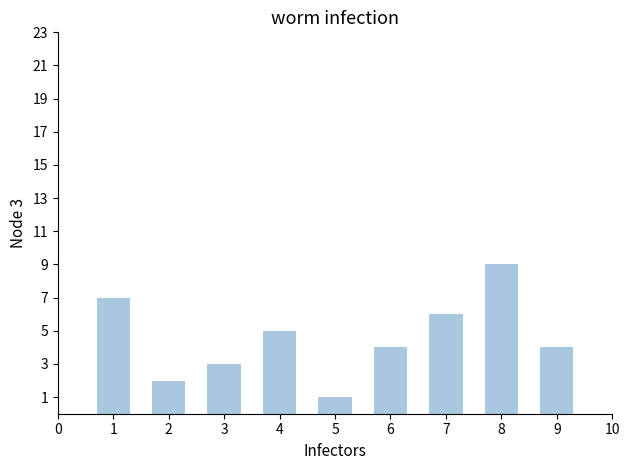

How many data points does each series have?

9